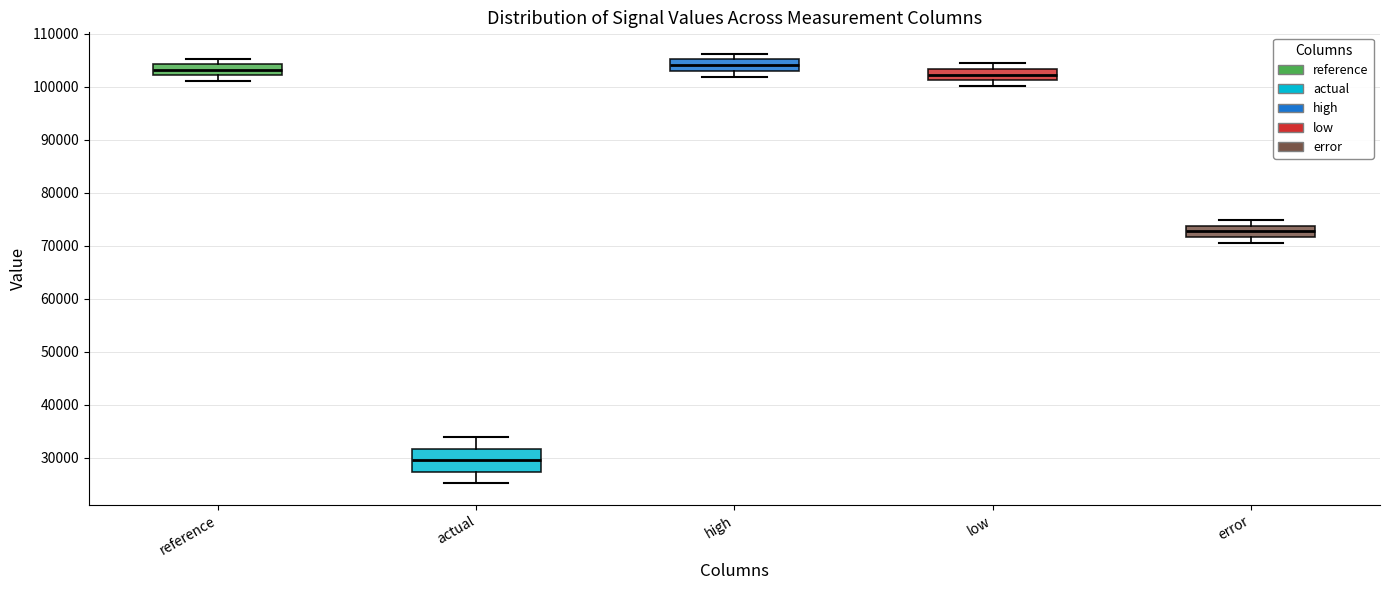

Where is the lower edge of the box for actual on the y-axis? The values are not printed on the chart, so give them approximately, as read against the axis.

27000